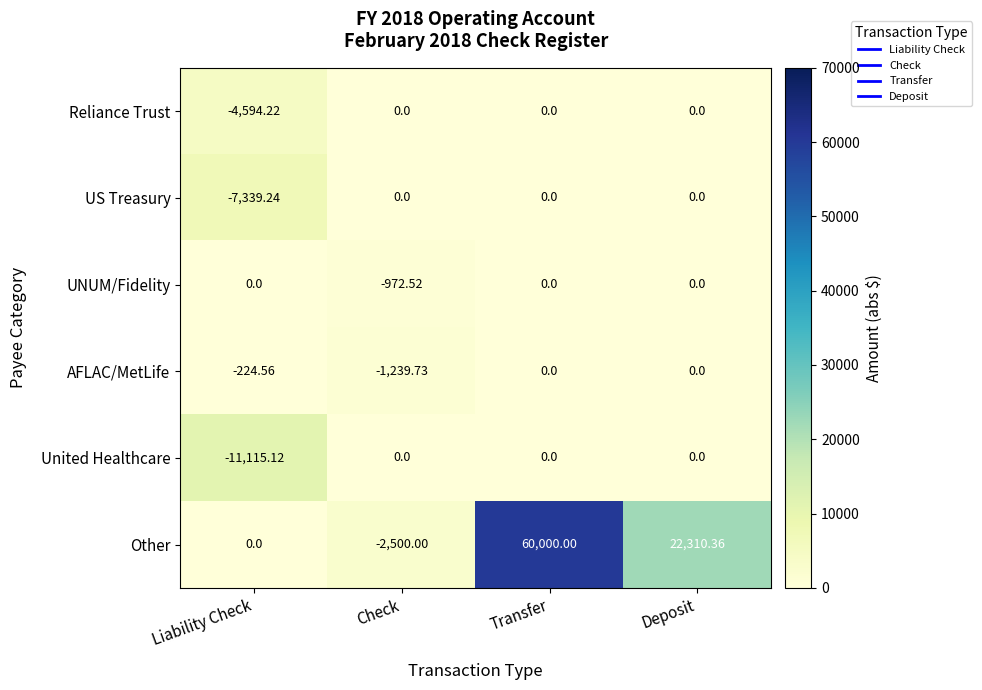

At which category does the chart reach its peak across all series?

Transfer